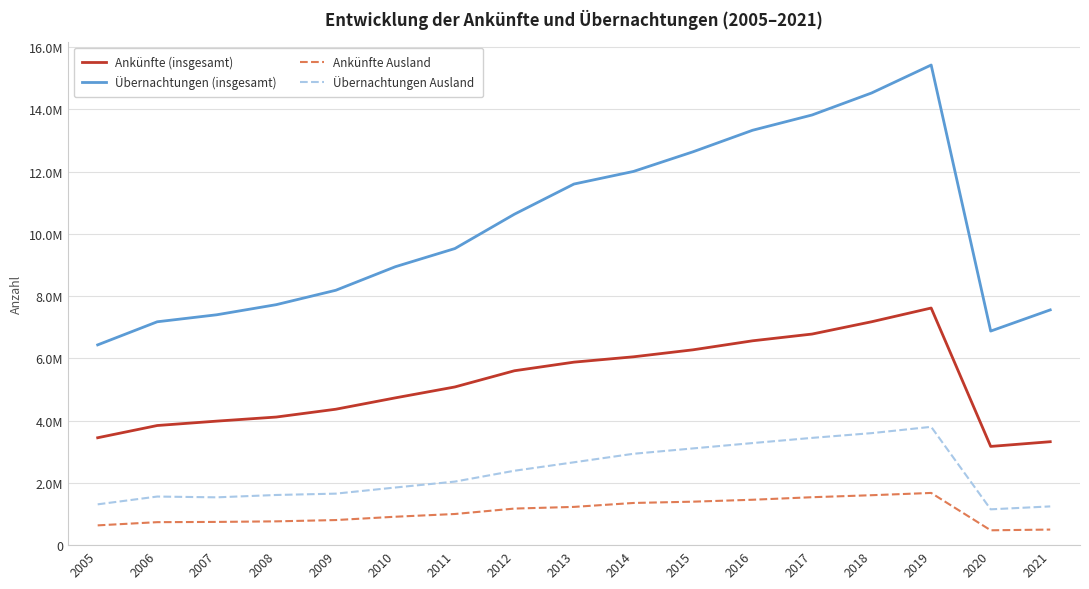

Rank the series by their maximum value, from highest to lowest.

Übernachtungen (insgesamt), Ankünfte (insgesamt), Übernachtungen Ausland, Ankünfte Ausland